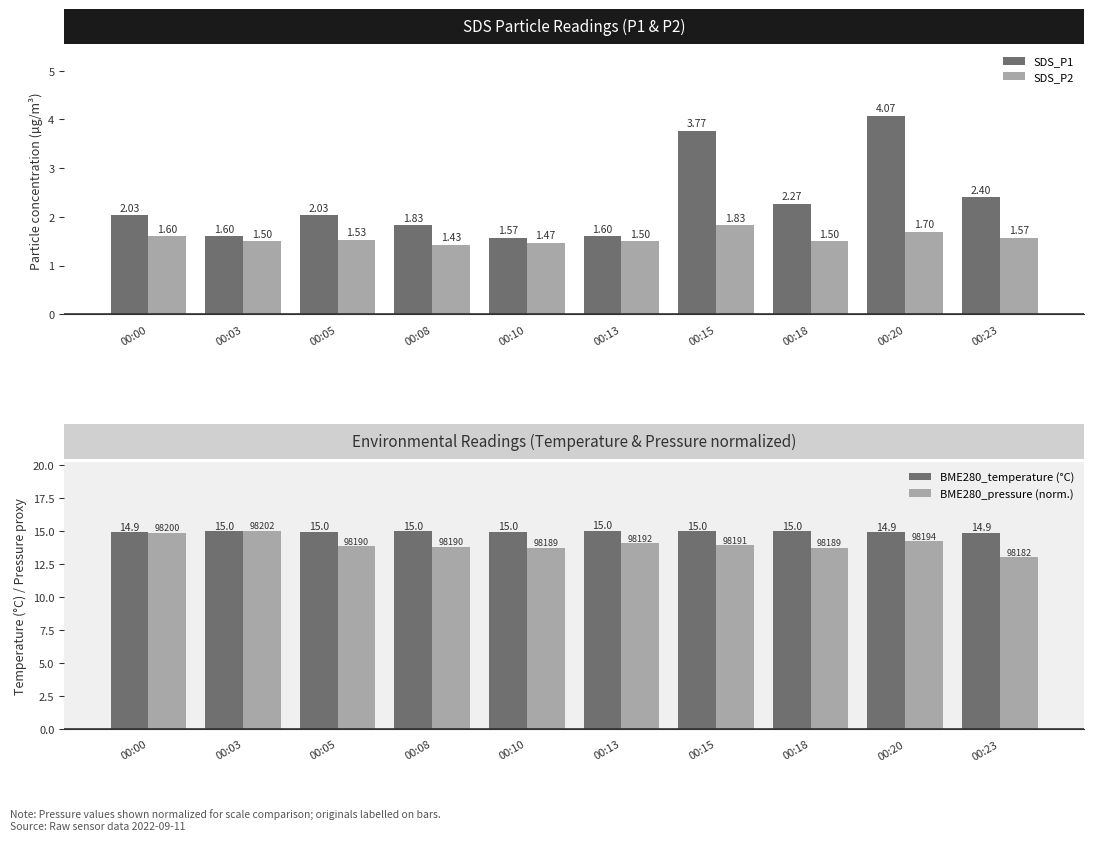

How many bars are there in each group?

4